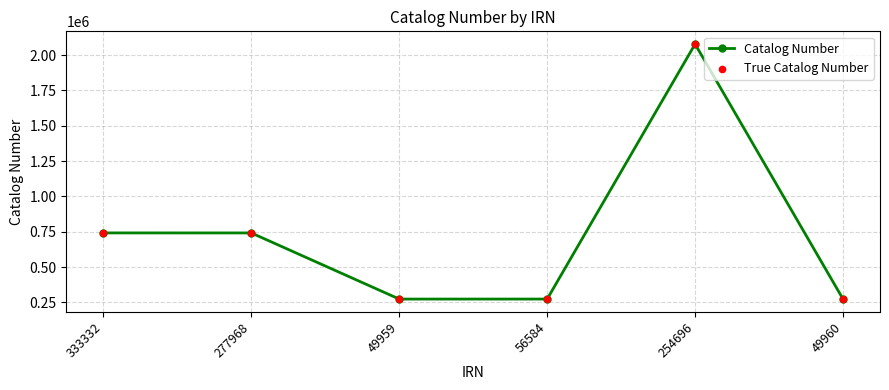

What is the sum of all values?

4380957